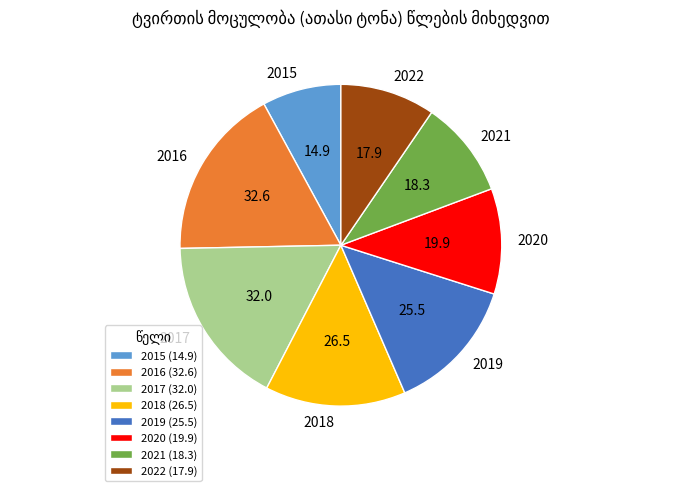

Count the number of slices in the pie.

8